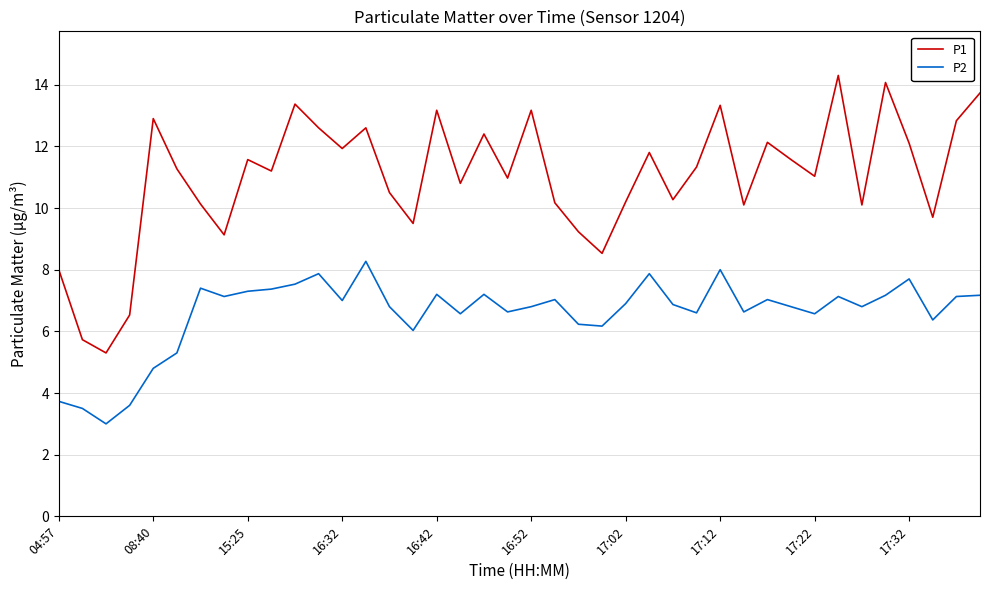

What is the difference between the maximum and minimum values in the P1 series?

9.0